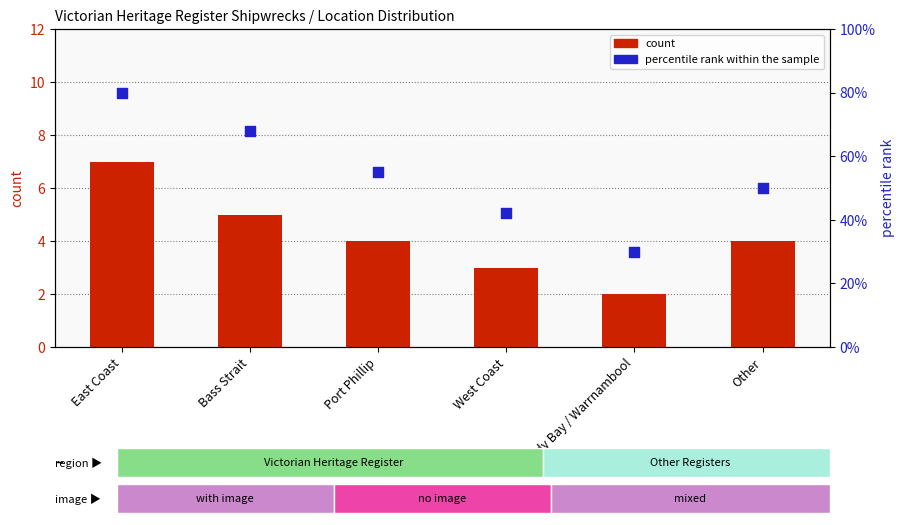

Is the value of percentile rank within the sample at Bass Strait greater than the value of count at West Coast?

Yes